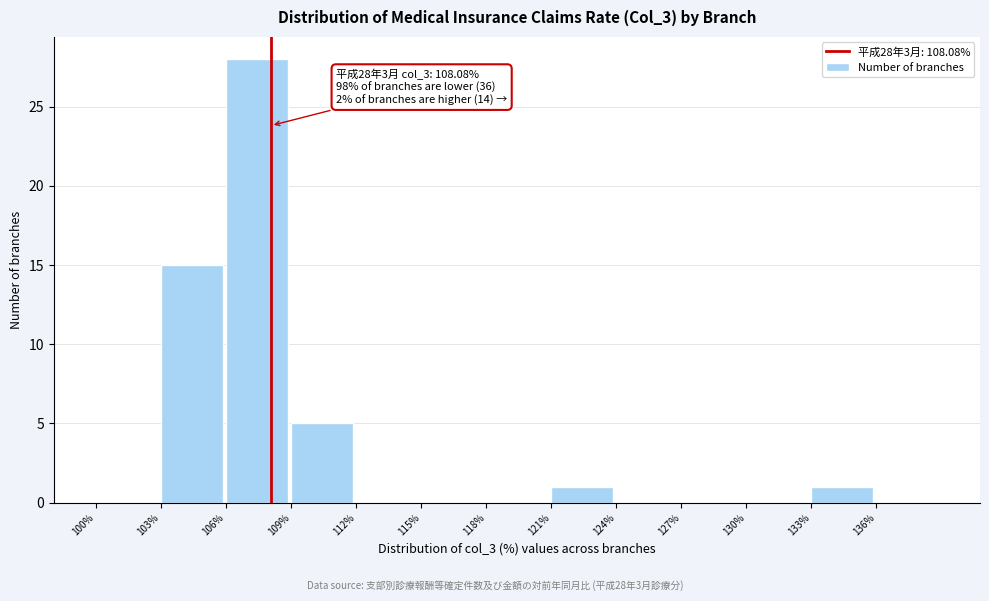

Which range on the x-axis has the tallest bar?

106 to 109